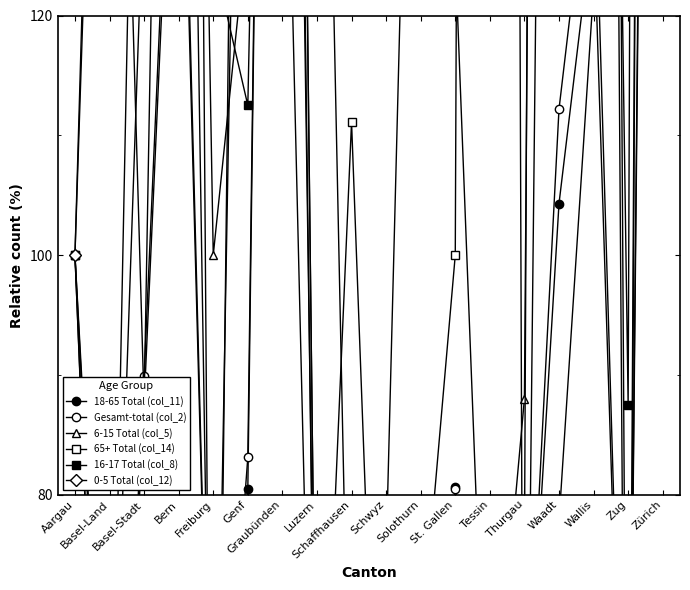

Where do 16-17 Total (col_8) and 65+ Total (col_14) first cross each other?

Bern and Freiburg